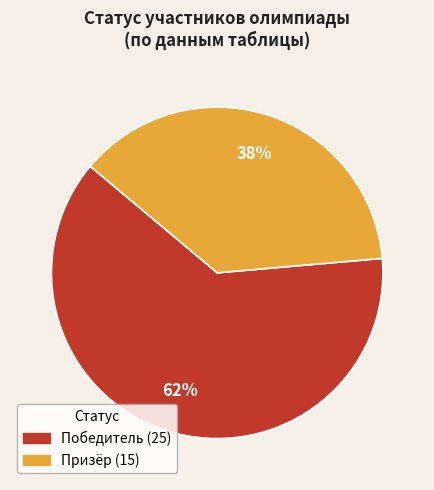

How many segments does this pie chart have?

2